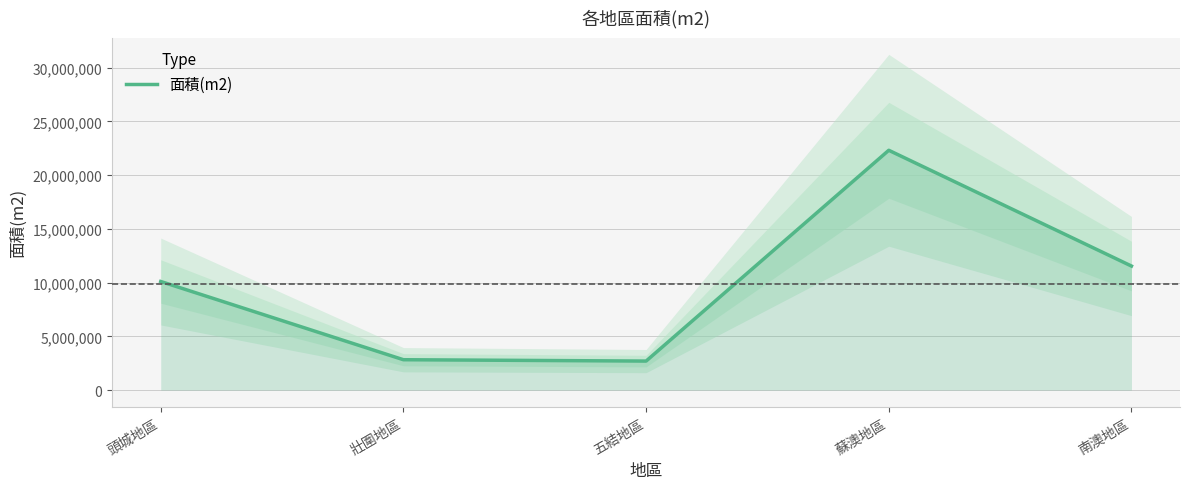

Does the chart display data point markers on the line(s)?

No